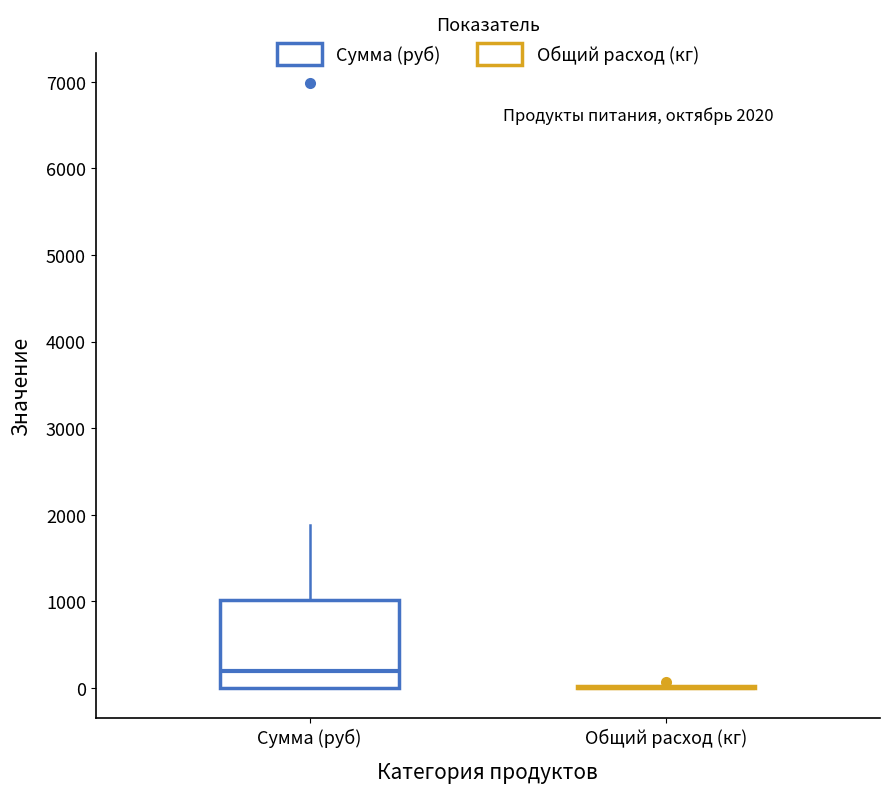

Which box is the tallest, from its lower edge to its upper edge?

Сумма (руб)